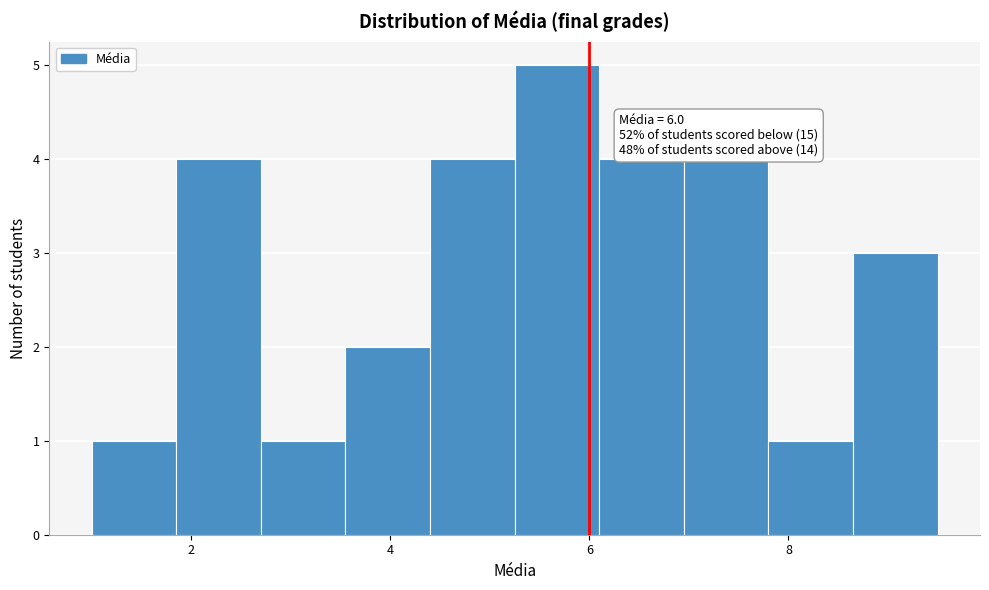

Over which range of the x-axis is the bar tallest?

5.25 to 6.10